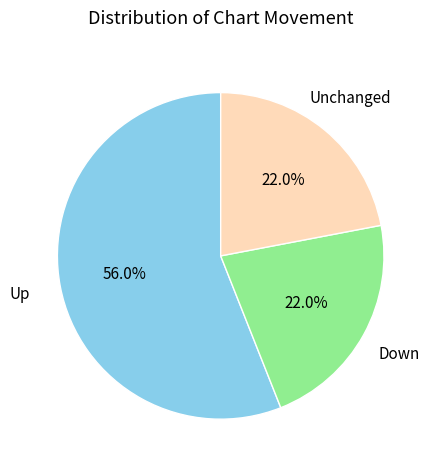

Approximately how many times larger is the value at Unchanged compared to Down?

1.0